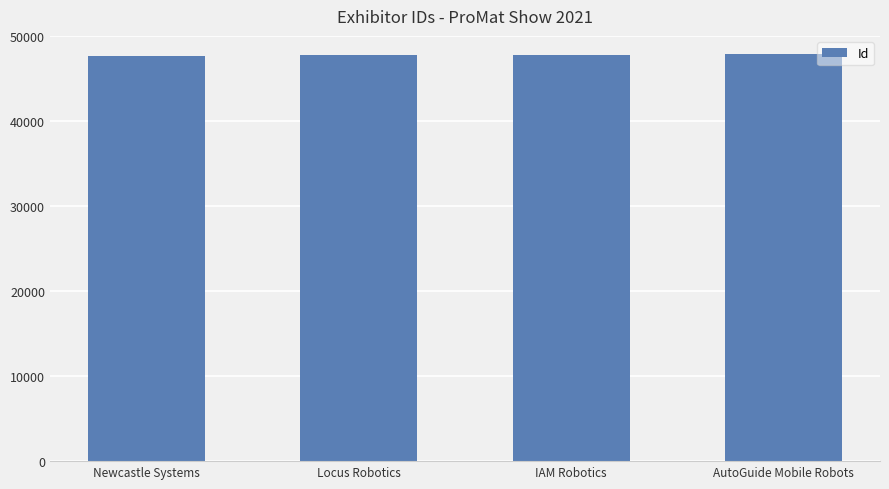

What is the sum of all values?

190961